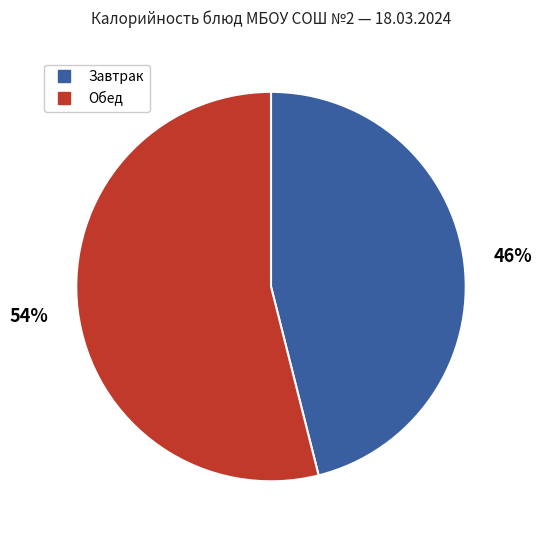

To the nearest percent, what is the difference between the largest and smallest slice percentages?

8%